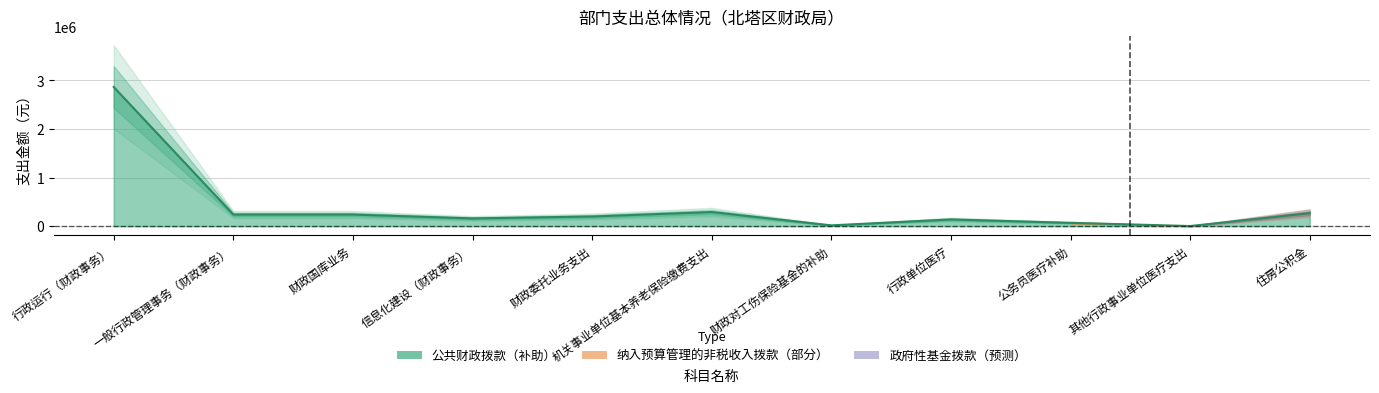

True or false: 政府性基金拨款 and 纳入预算管理的非税收入拨款 intersect in this chart.

False